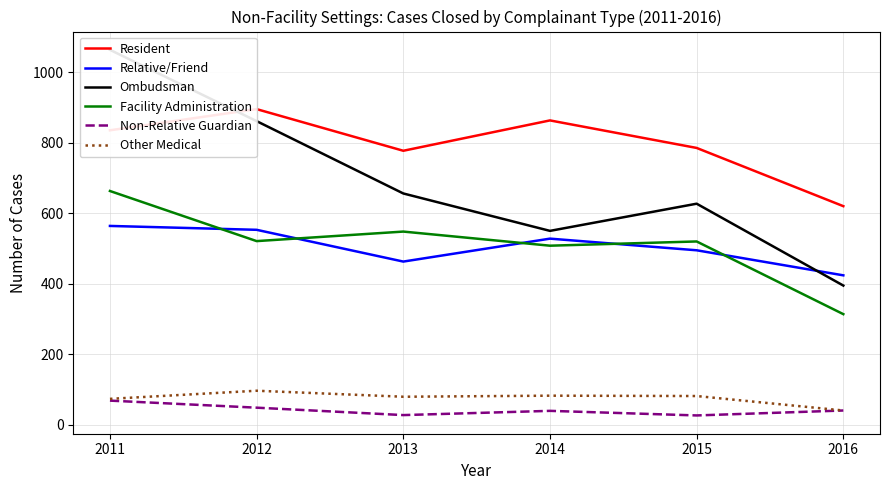

What is the average value of the Resident series?

796